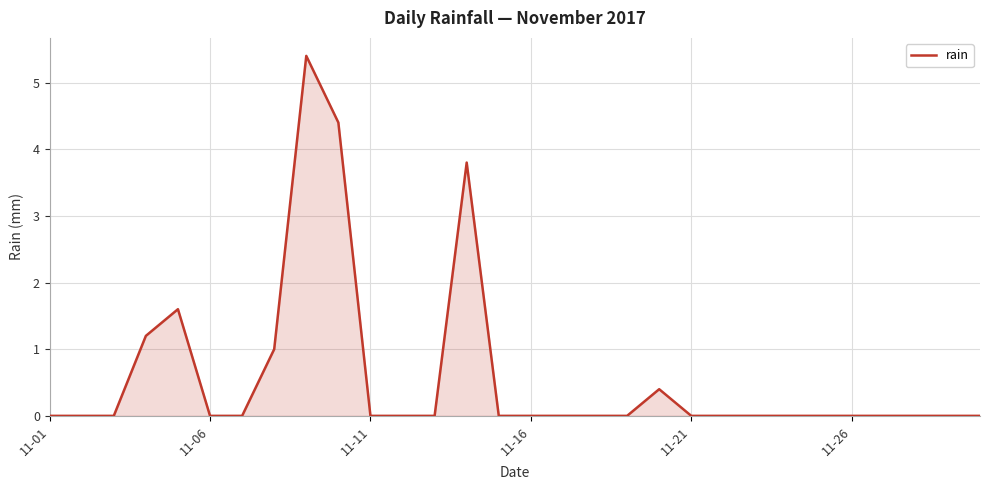

What is the difference between the maximum and minimum values?

5.4